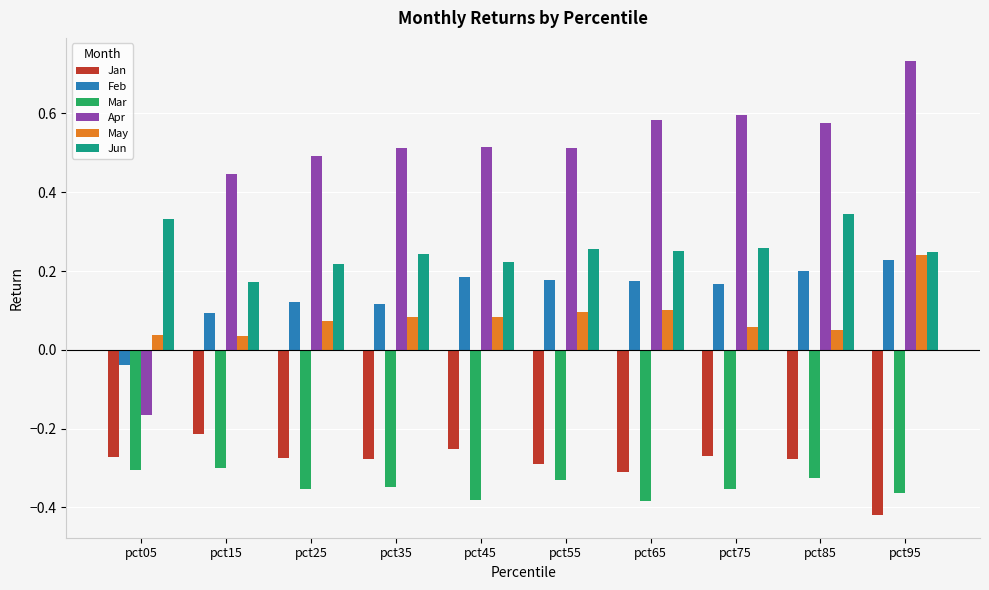

How many values in Feb are above zero?

9